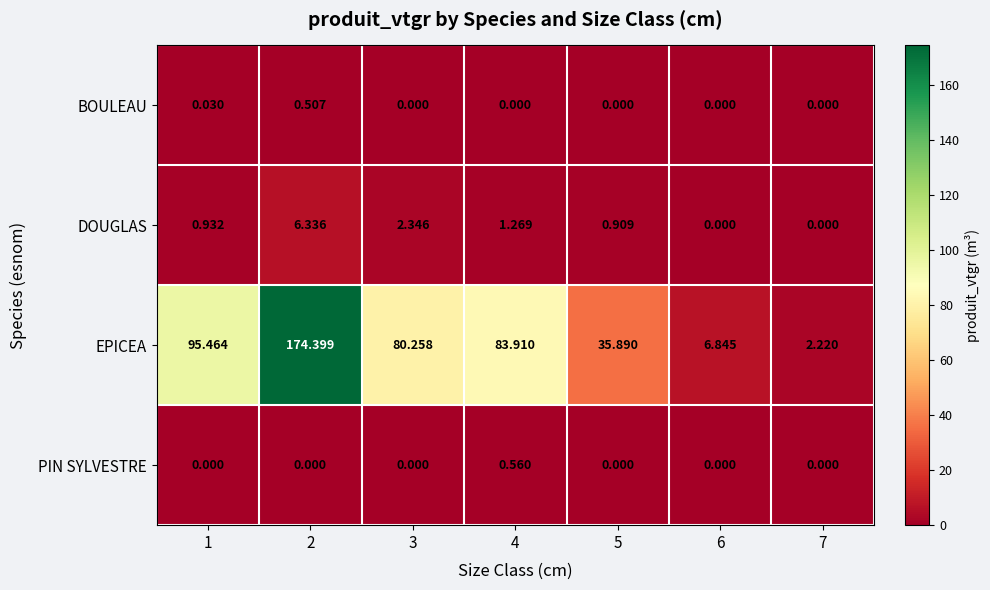

Is the value of BOULEAU at 4 greater than the value of DOUGLAS at 5?

No